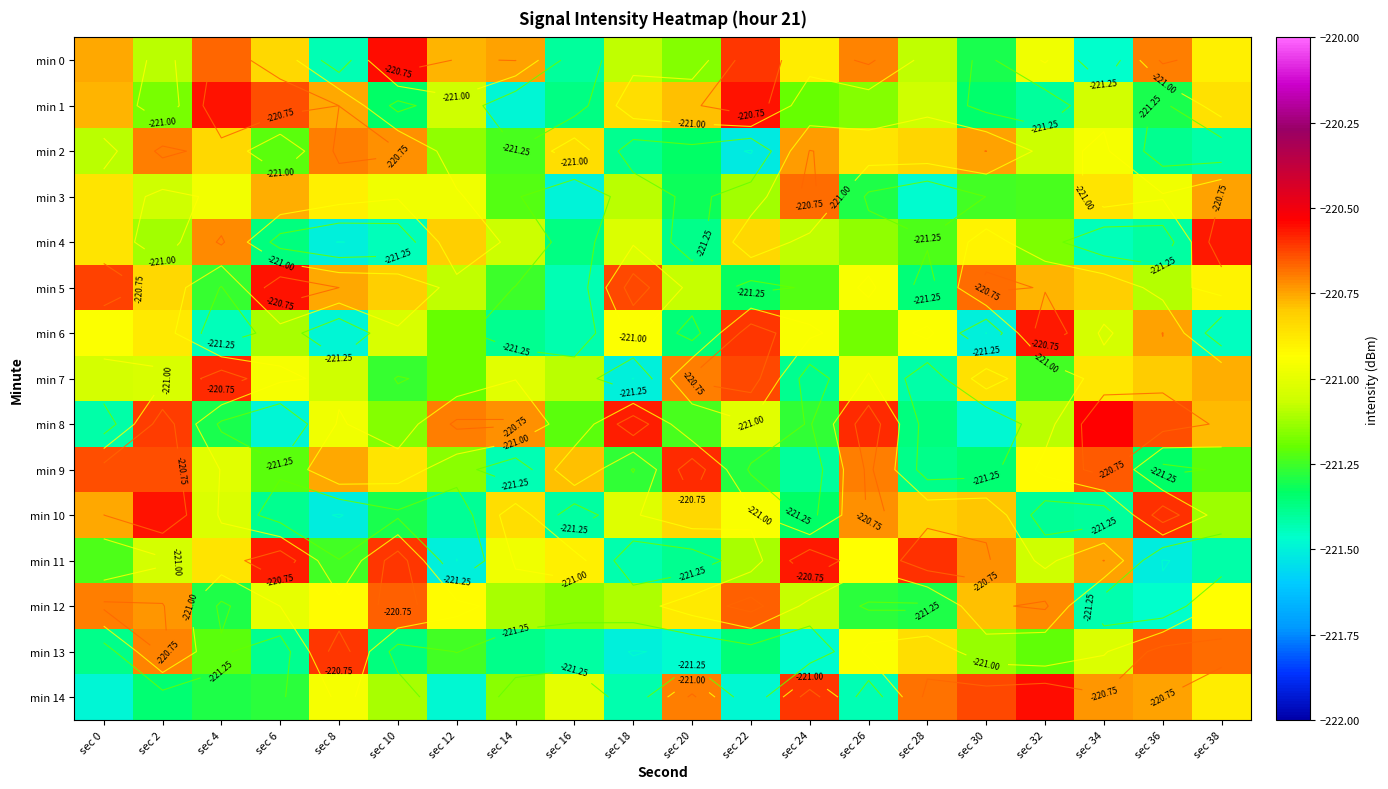

Which series has the largest range (max minus min)?

min 10